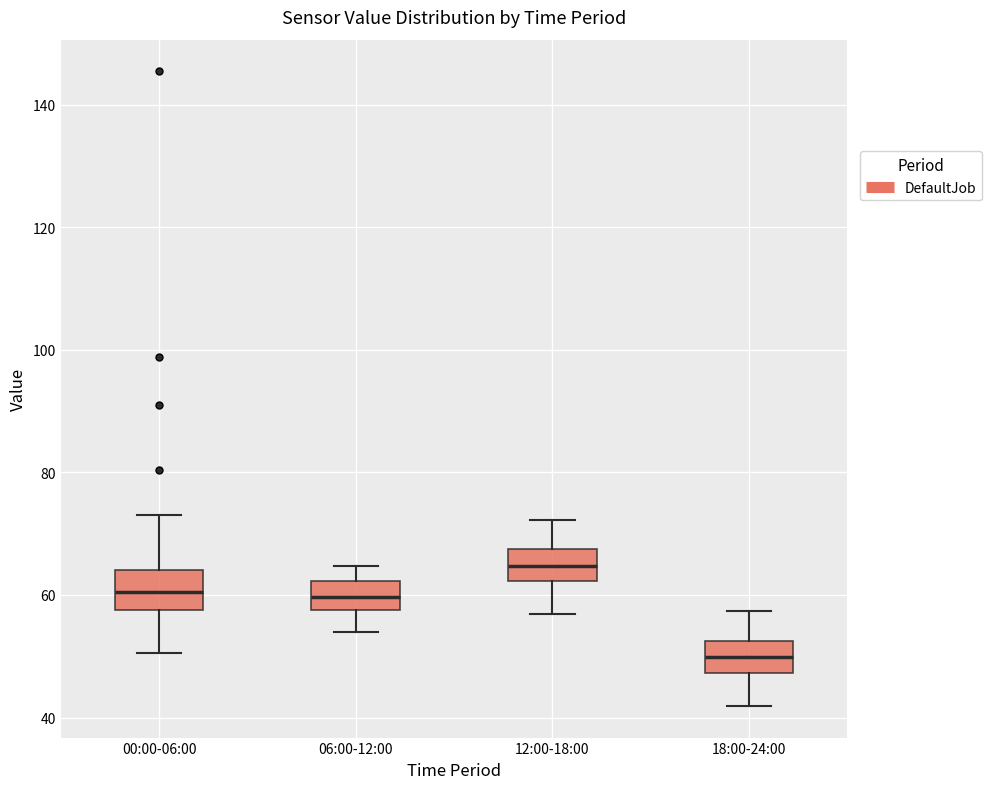

Where does the median line of the box for 18:00-24:00 sit on the y-axis? The values are not printed on the chart, so give them approximately, as read against the axis.

50